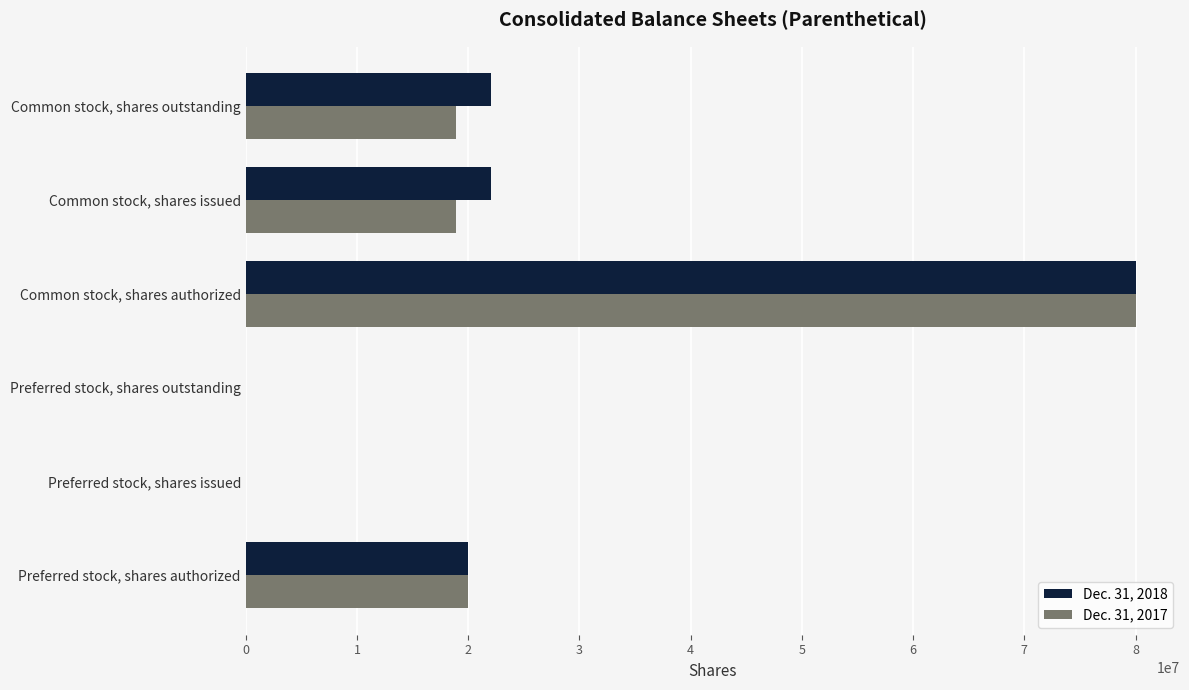

Which label corresponds to the largest value in the chart?

Common stock, shares authorized